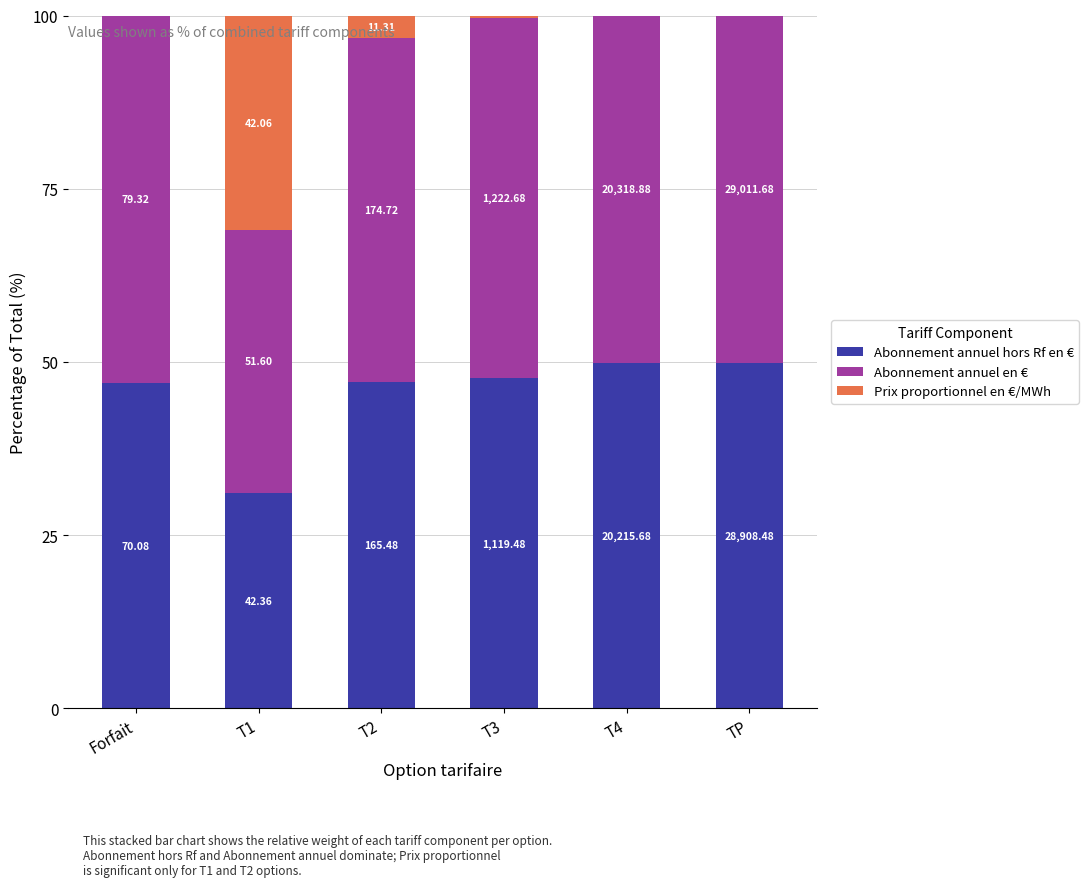

The value of Abonnement annuel hors Rf en € at T2 is 47.1. True or false?

True